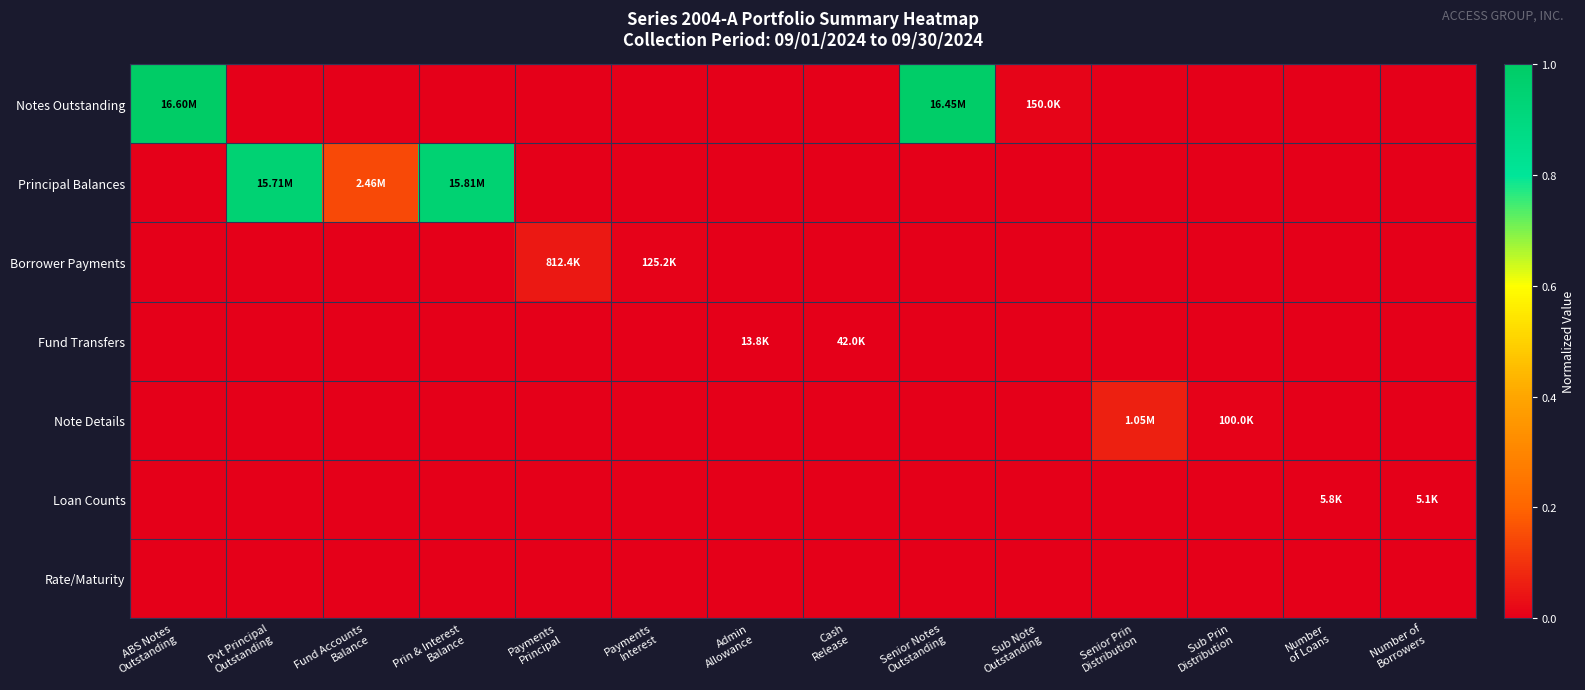

Which series has the largest total across all categories?

Principal Balances